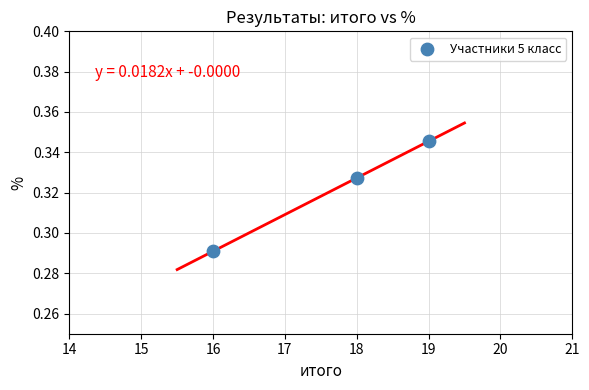

What is the average X value?

17.7